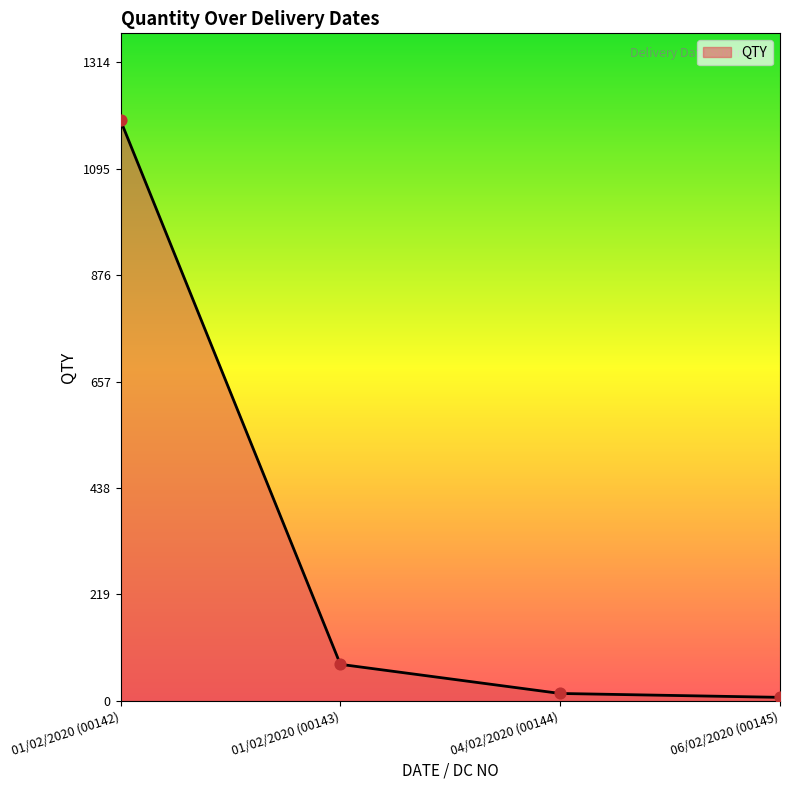

Approximately how many times larger is the value at 01/02/2020 (00142) compared to 04/02/2020 (00144)?

79.7